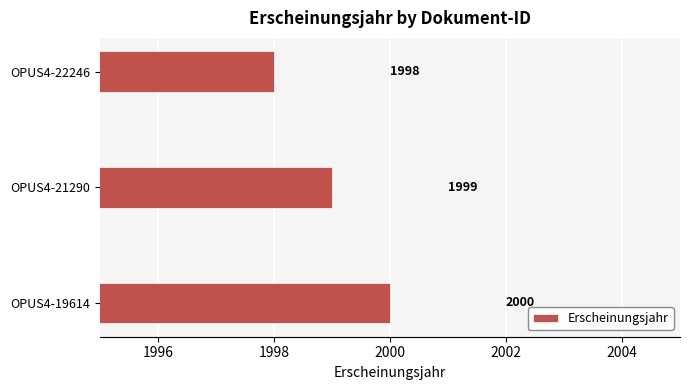

What is the minimum value shown in the chart?

1998